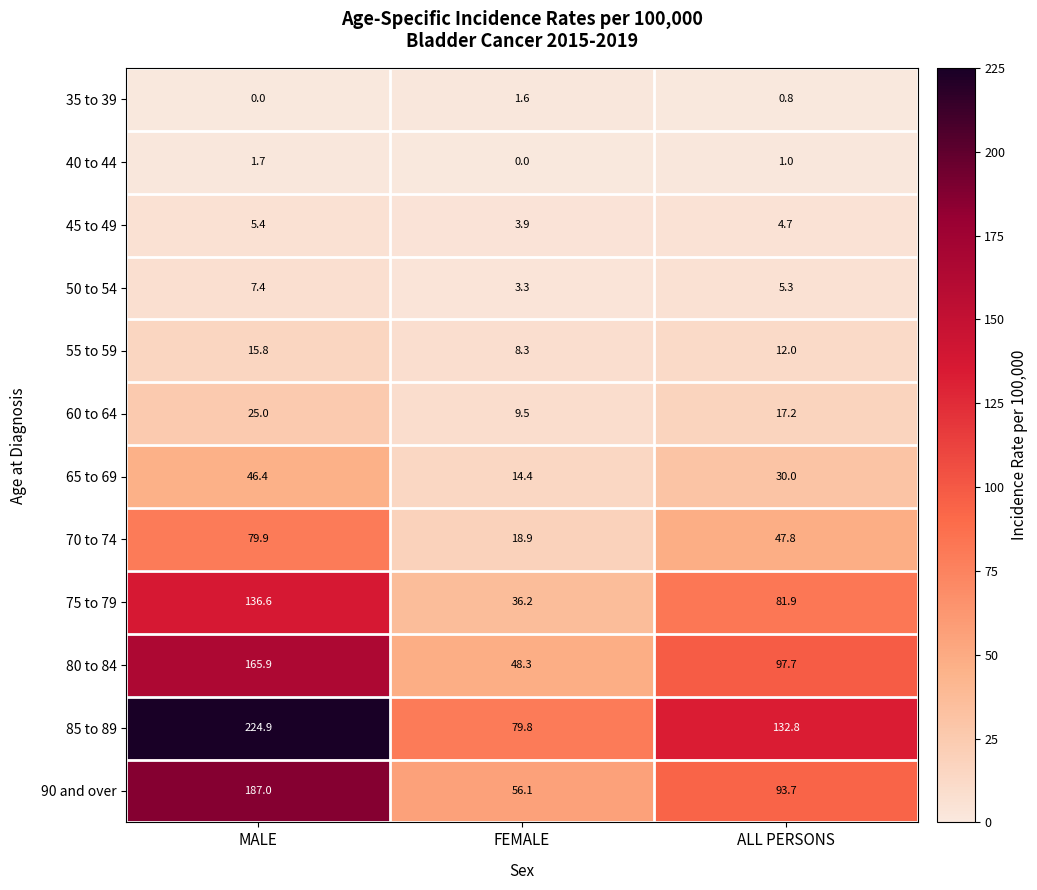

What is the highest value of the 75 to 79 series?

136.6